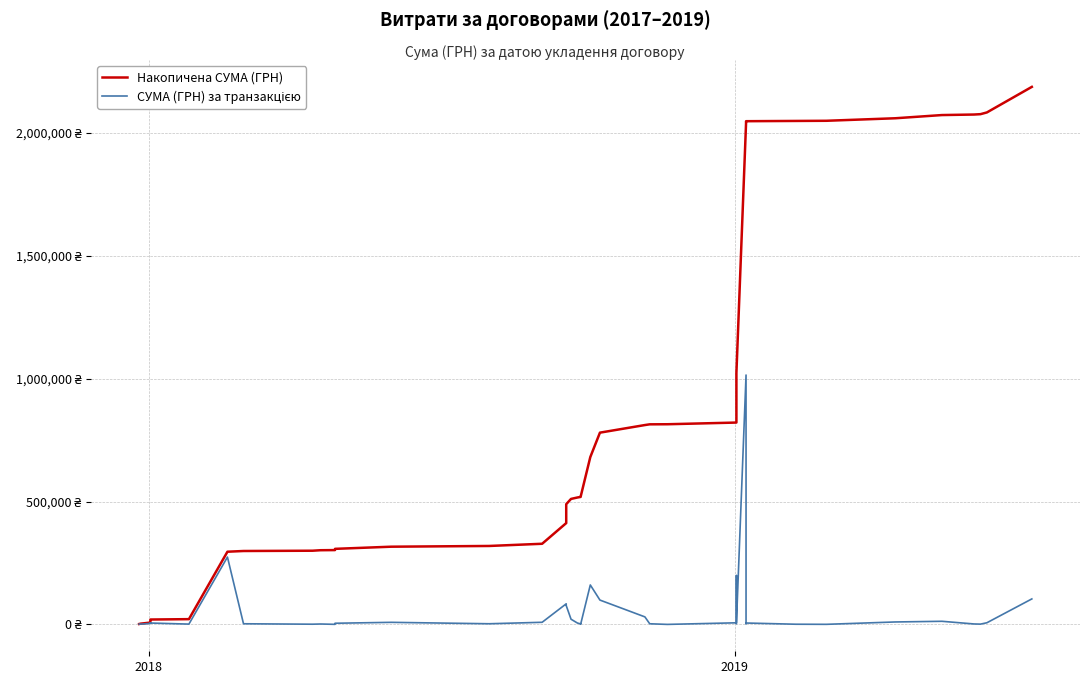

What are all the series names shown in the legend?

Накопичена СУМА (ГРН), СУМА (ГРН) за транзакцією